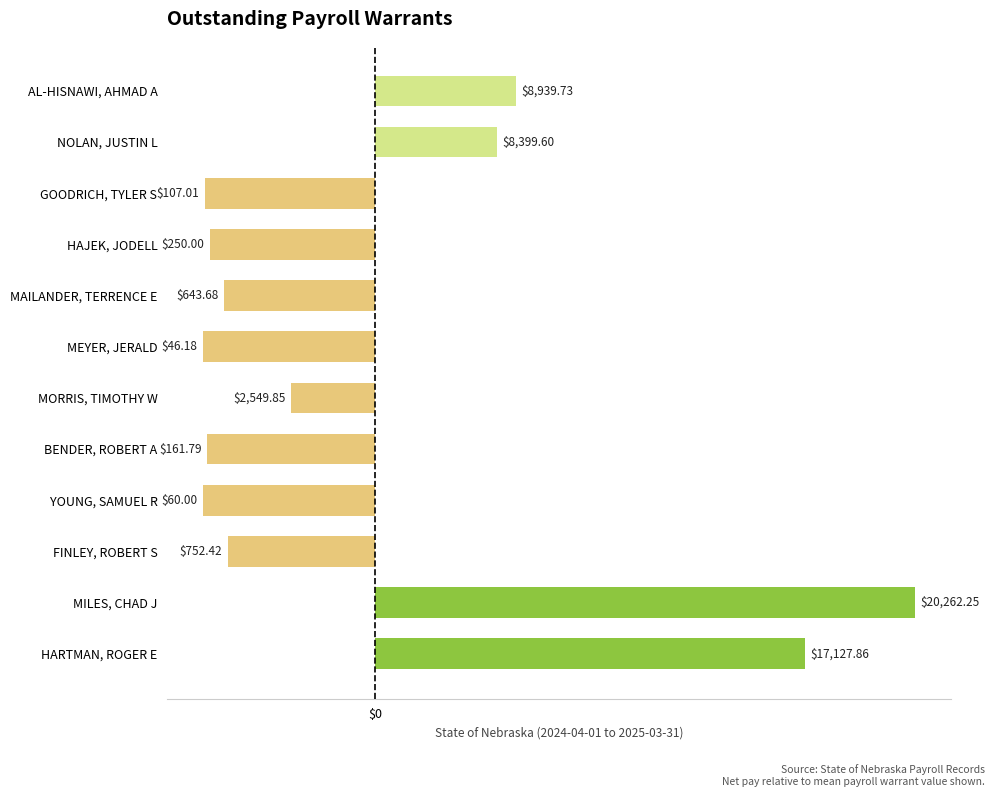

Are the bars horizontal?

Yes